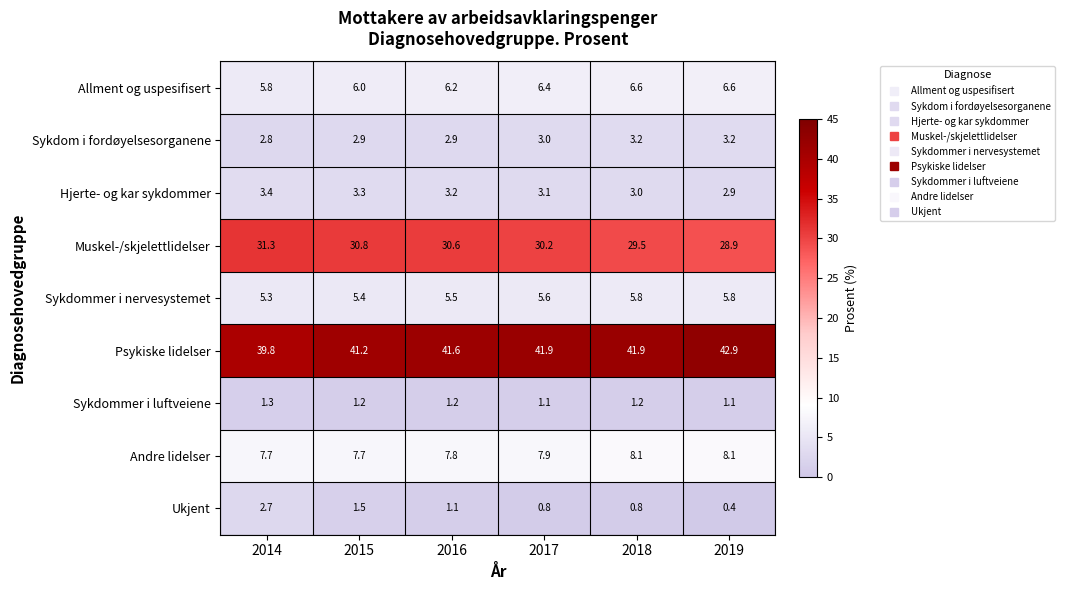

What is the approximate value of Muskel-/skjelettlidelser at 2014?

31.3